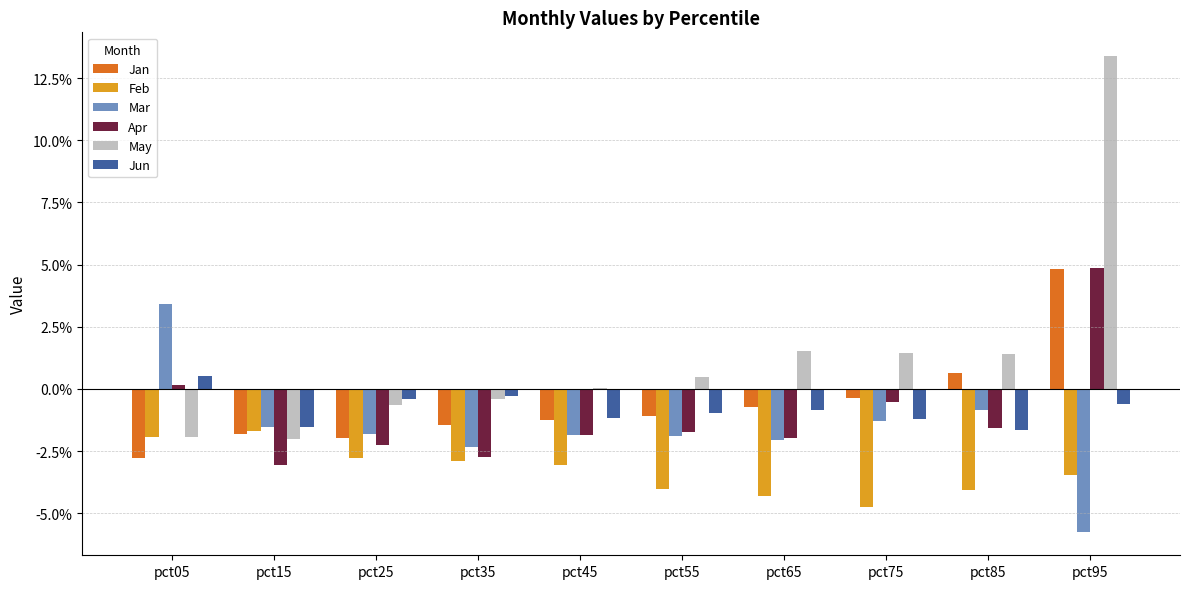

Reading left to right, transcribe all the data shown in this chart.

Jan: pct05=-0.0	pct15=-0.0	pct25=-0.0	pct35=-0.0	pct45=-0.0	pct55=-0.0	pct65=-0.0	pct75=-0.0	pct85=0.0	pct95=0.0
Feb: pct05=-0.0	pct15=-0.0	pct25=-0.0	pct35=-0.0	pct45=-0.0	pct55=-0.0	pct65=-0.0	pct75=-0.0	pct85=-0.0	pct95=-0.0
Mar: pct05=0.0	pct15=-0.0	pct25=-0.0	pct35=-0.0	pct45=-0.0	pct55=-0.0	pct65=-0.0	pct75=-0.0	pct85=-0.0	pct95=-0.1
Apr: pct05=0.0	pct15=-0.0	pct25=-0.0	pct35=-0.0	pct45=-0.0	pct55=-0.0	pct65=-0.0	pct75=-0.0	pct85=-0.0	pct95=0.0
May: pct05=-0.0	pct15=-0.0	pct25=-0.0	pct35=-0.0	pct45=0.0	pct55=0.0	pct65=0.0	pct75=0.0	pct85=0.0	pct95=0.1
Jun: pct05=0.0	pct15=-0.0	pct25=-0.0	pct35=-0.0	pct45=-0.0	pct55=-0.0	pct65=-0.0	pct75=-0.0	pct85=-0.0	pct95=-0.0